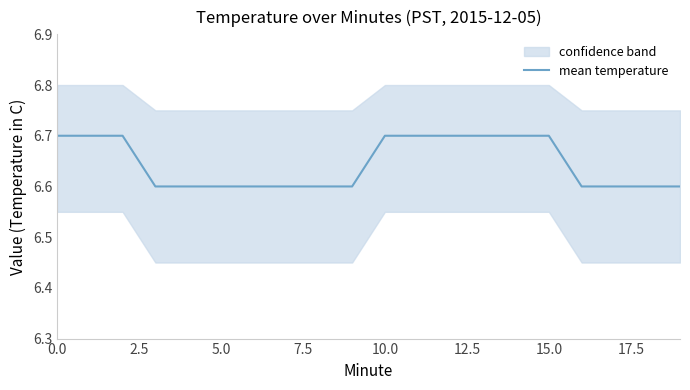

True or false: the data shows 6.7 at 10.

True